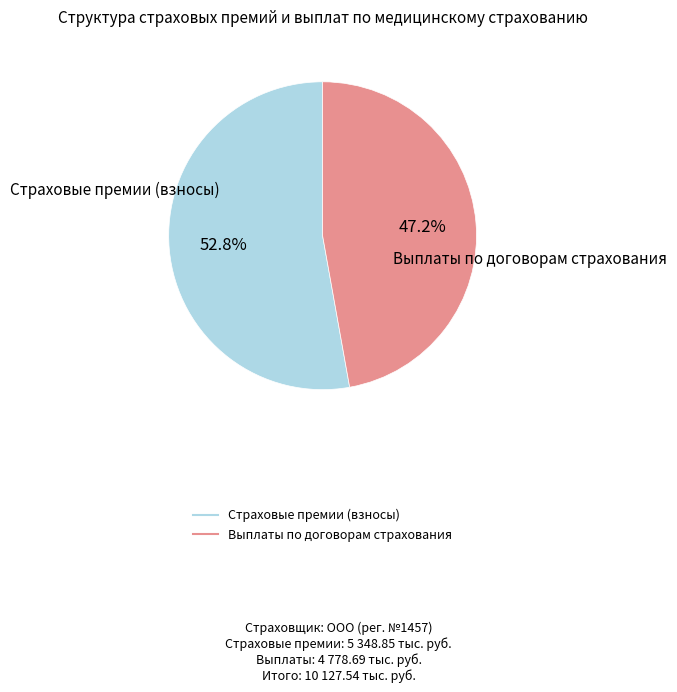

To the nearest percent, what portion does Страховые премии (взносы) represent?

53%